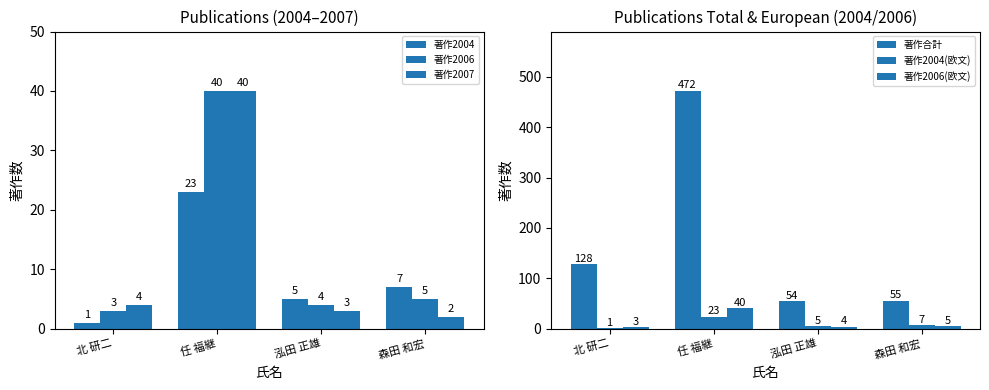

What value does the 著作2004(欧文) series have at 泓田 正雄?

5